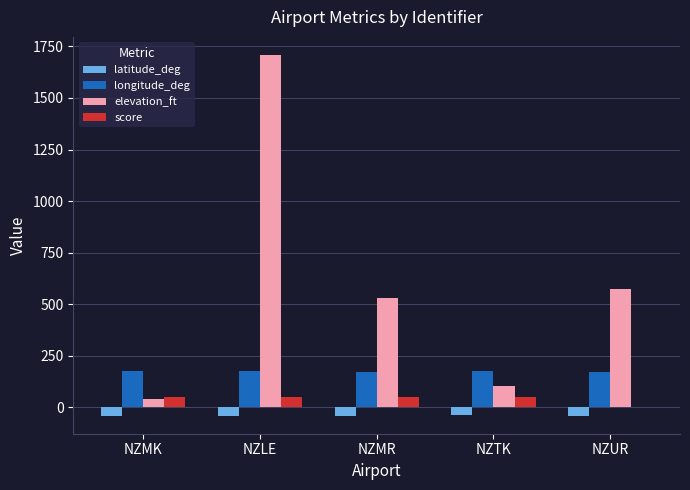

What is the highest value of the latitude_deg series?

-40.8